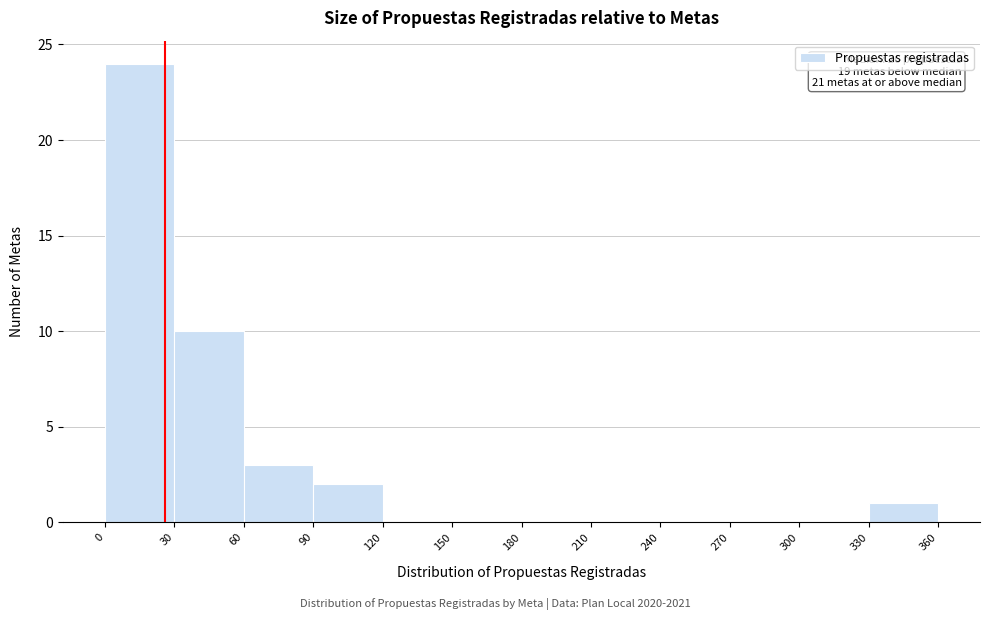

Over which range of the x-axis is the bar tallest?

0 to 30